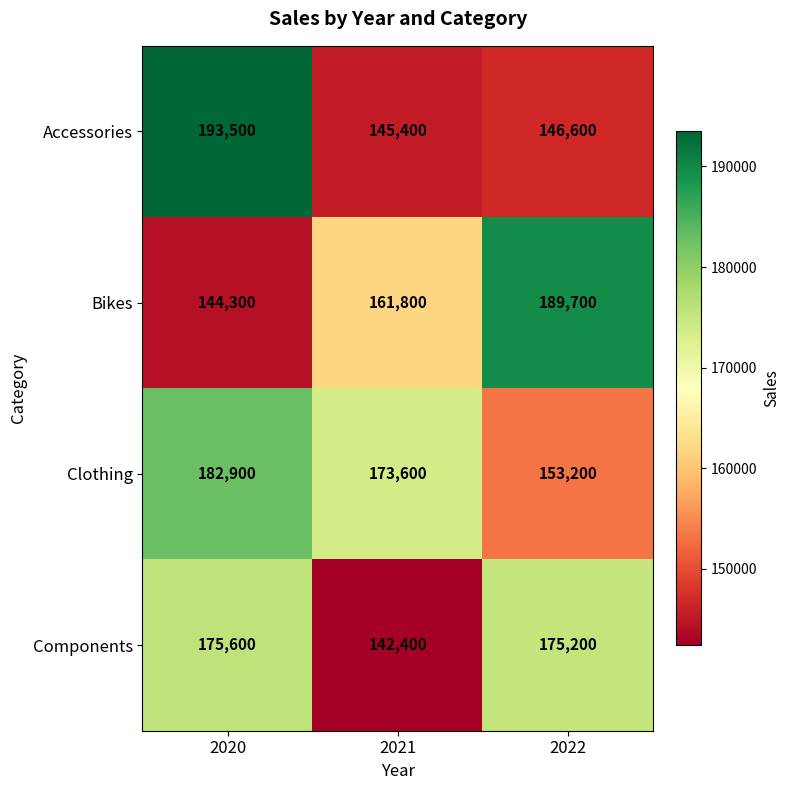

List the series in order of their peak value, lowest first.

Components, Clothing, Bikes, Accessories